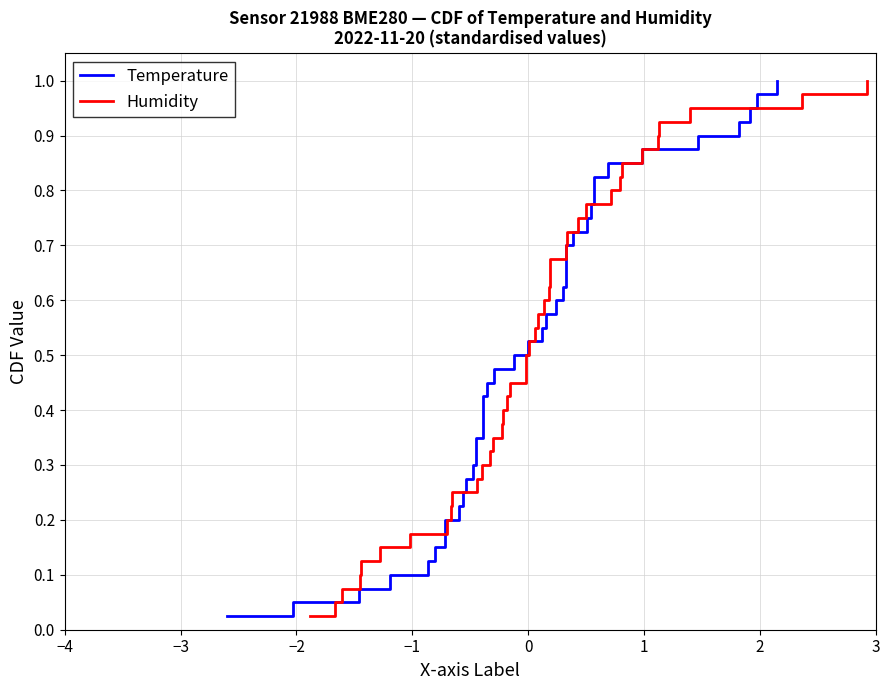

What is the difference between the second highest and minimum values in the Temperature series?

0.9